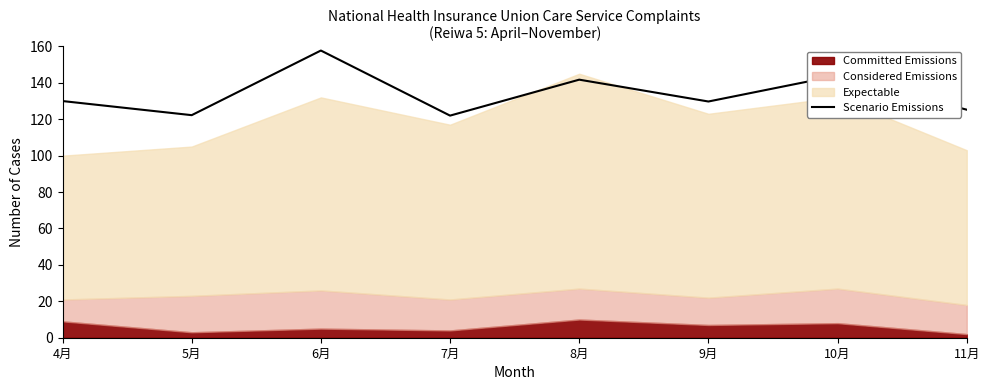

What is the difference between the maximum and second lowest values?

35.5